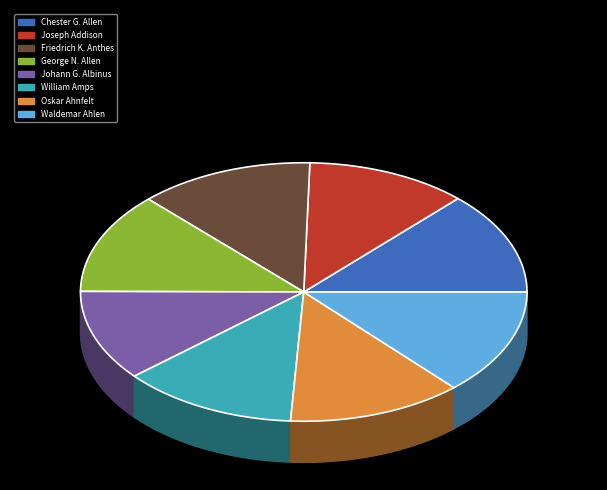

True or false: Oskar Ahnfelt accounts for 1% of the total.

False